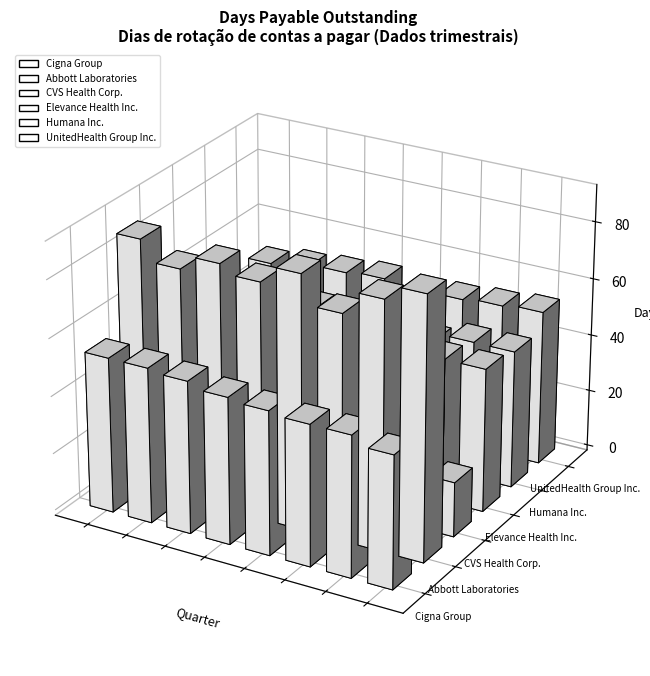

Which series has the widest spread of values?

Abbott Laboratories